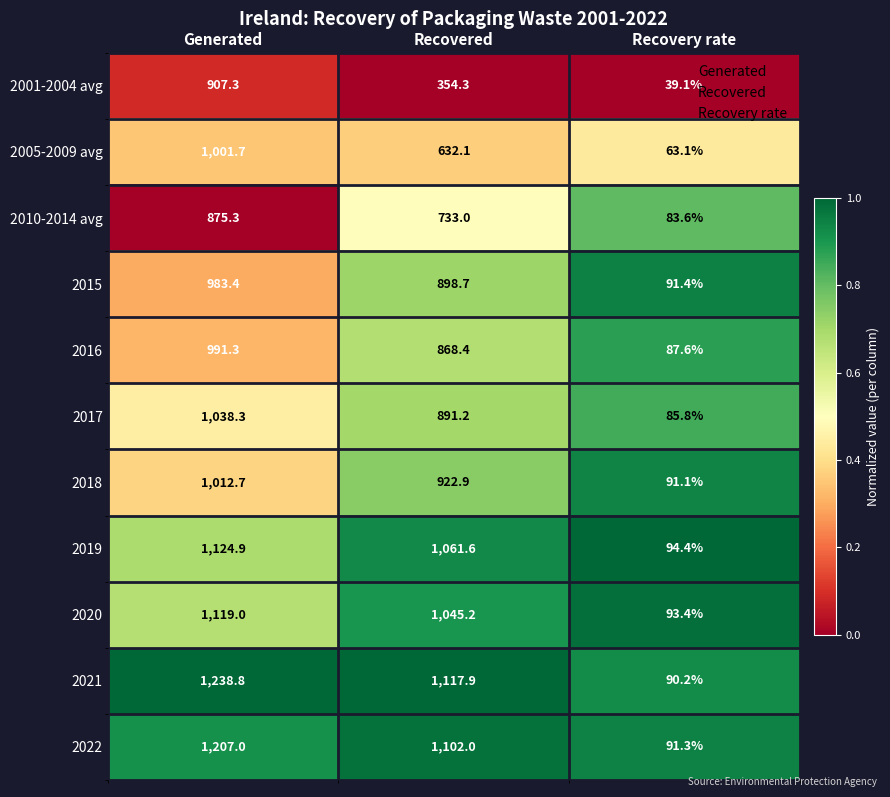

Rank the series at Recovered from lowest to highest value.

2001-2004 avg, 2005-2009 avg, 2010-2014 avg, 2016, 2017, 2015, 2018, 2020, 2019, 2022, 2021